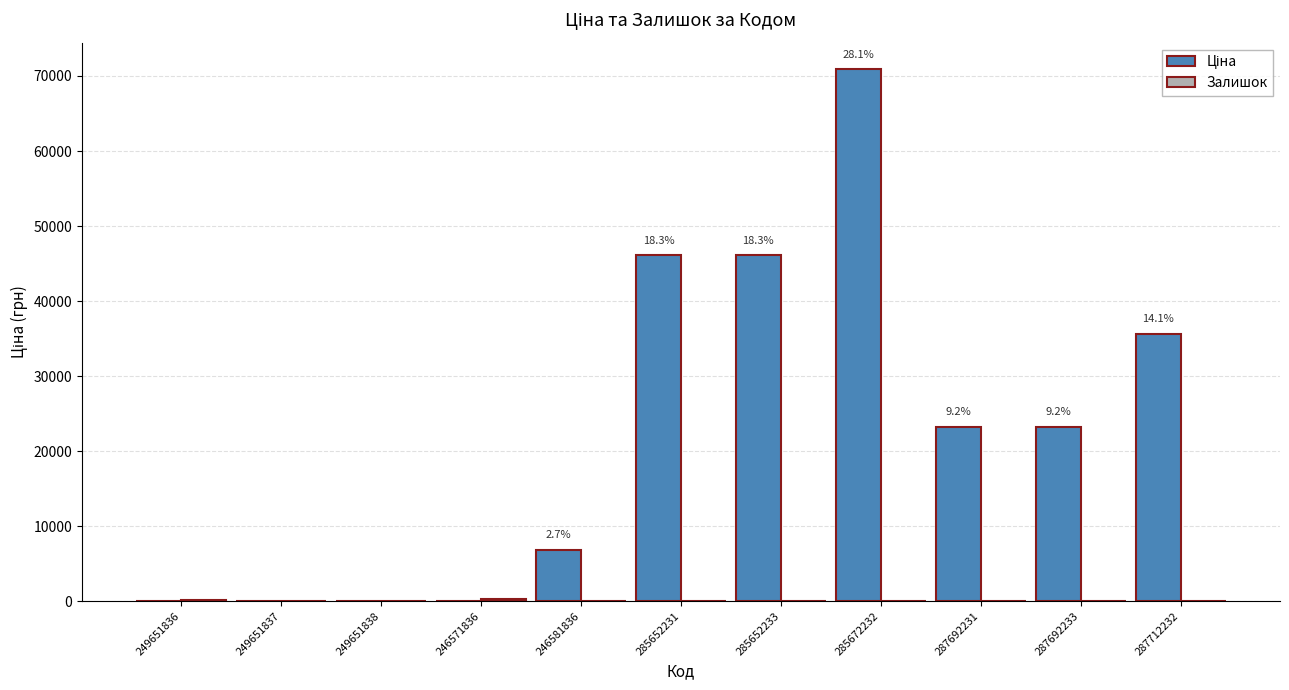

How many data points does each series have?

11